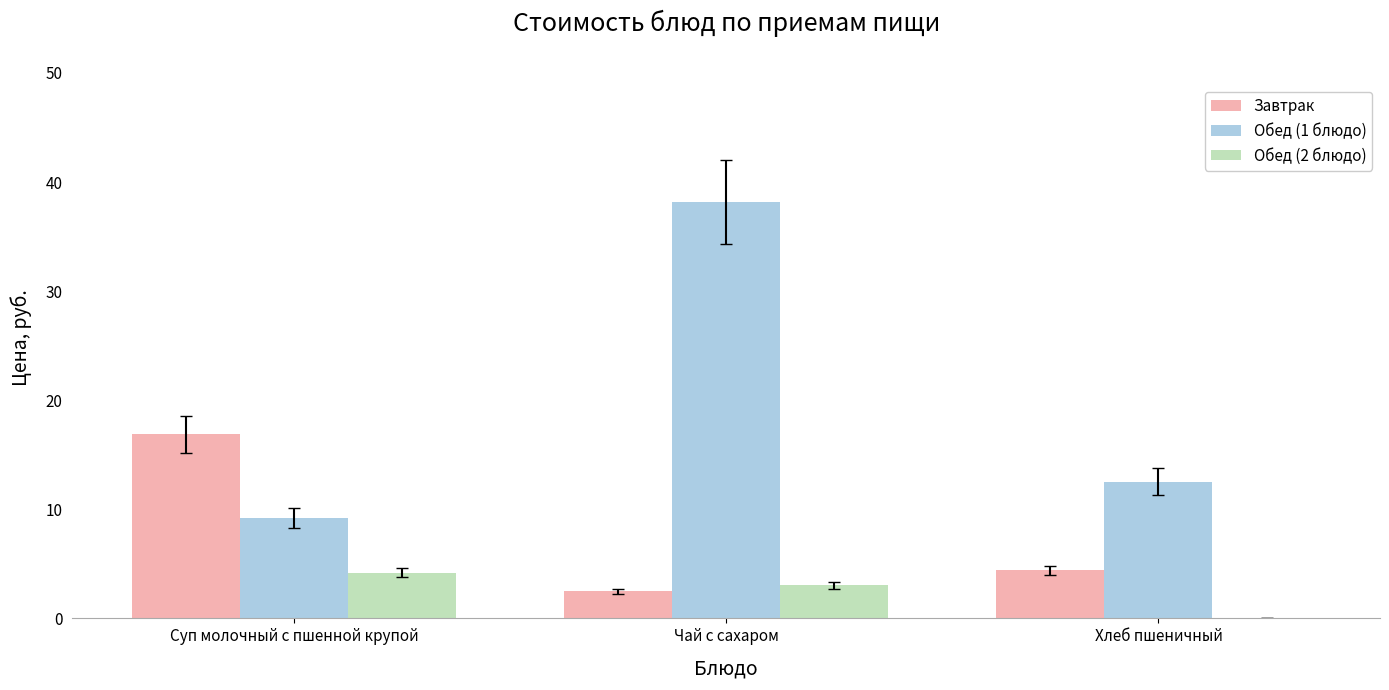

Which series has the largest total across all categories?

Обед (1 блюдо)